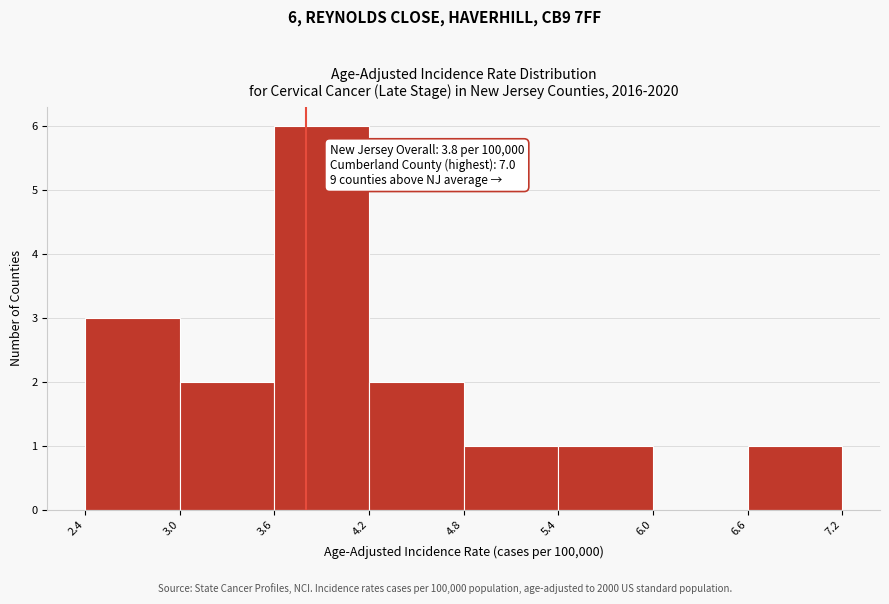

Which range on the x-axis has the tallest bar?

3.6 to 4.2